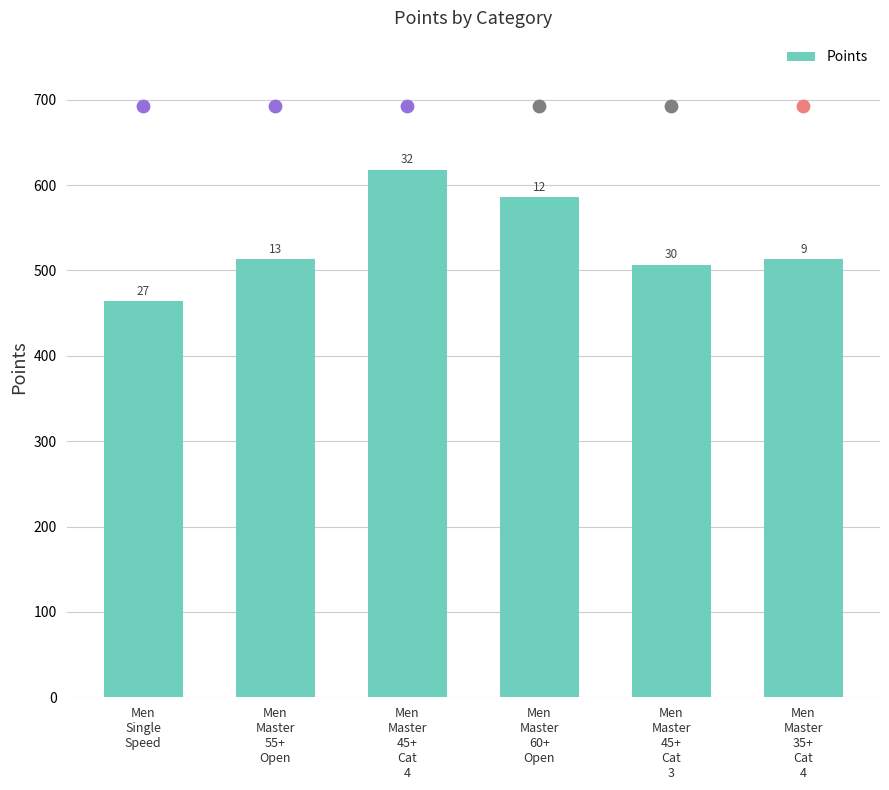

What is the ratio of the value at Men
Master
45+
Cat
3 to the value at Men
Master
45+
Cat
4?

0.8